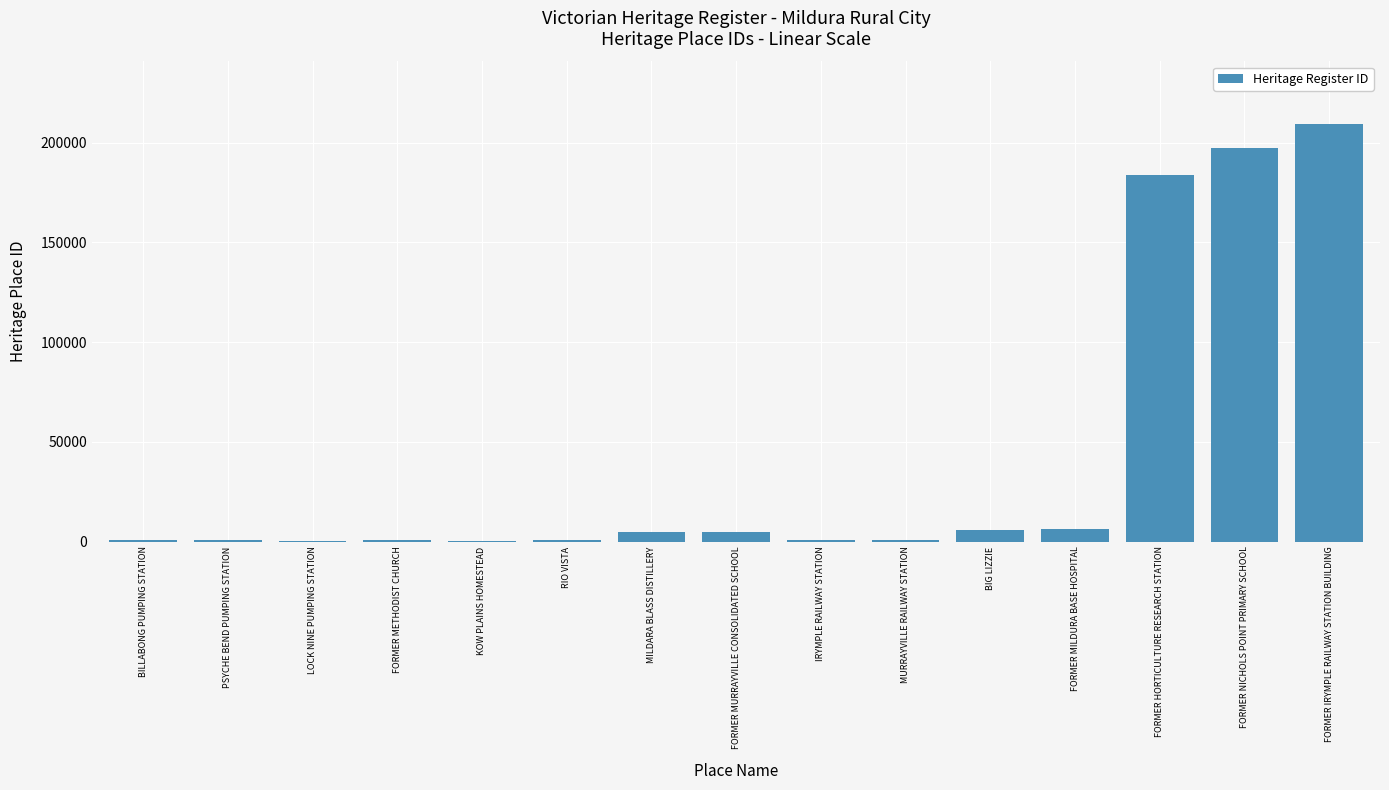

What is the change in value from FORMER METHODIST CHURCH to FORMER HORTICULTURE RESEARCH STATION?

+182990